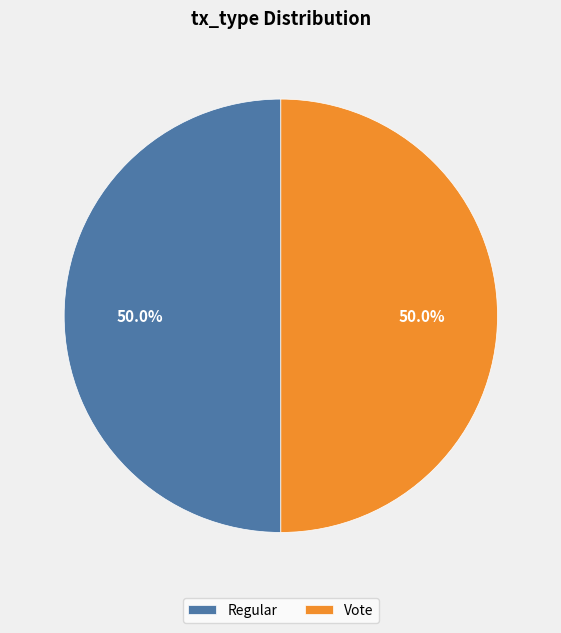

Is it true that Vote is 56% of the pie?

False